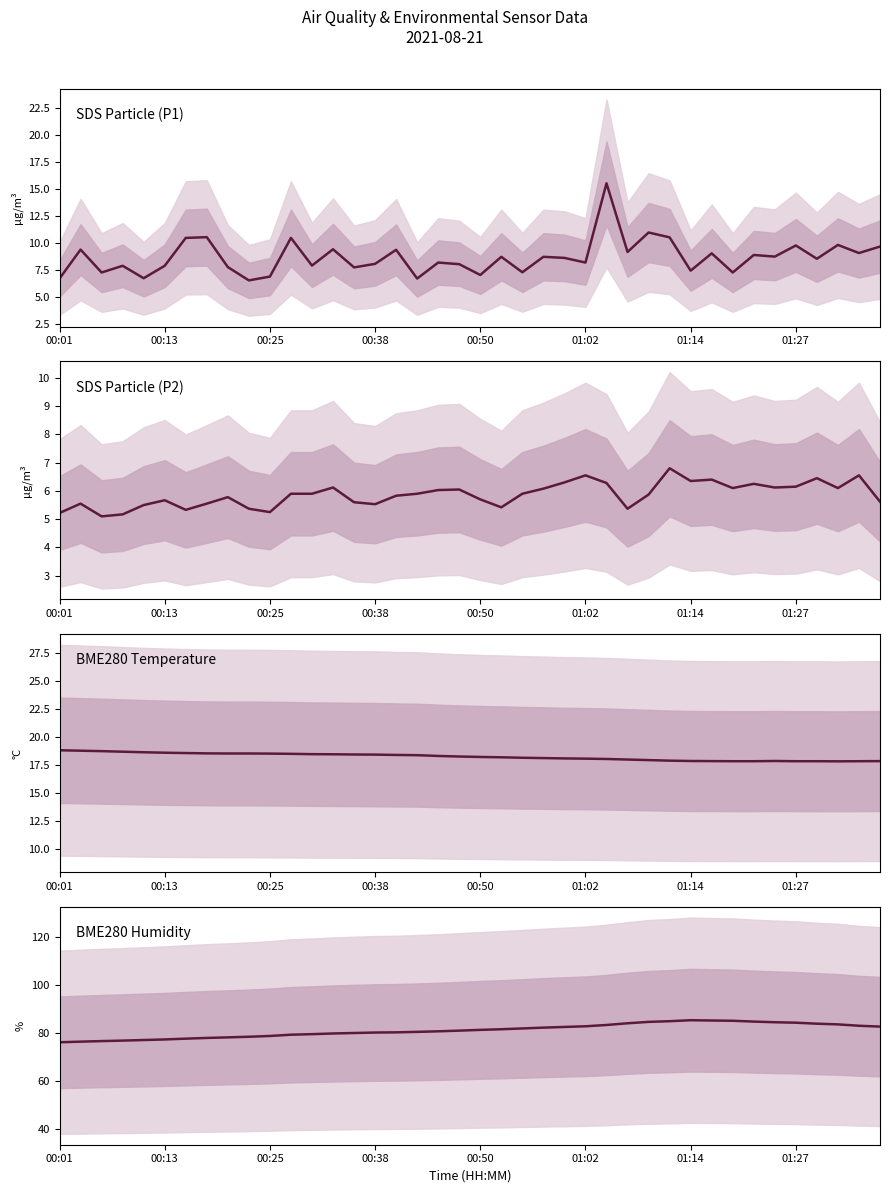

True or false: SDS_P1 has a value of 16.6 at 01:27.

False